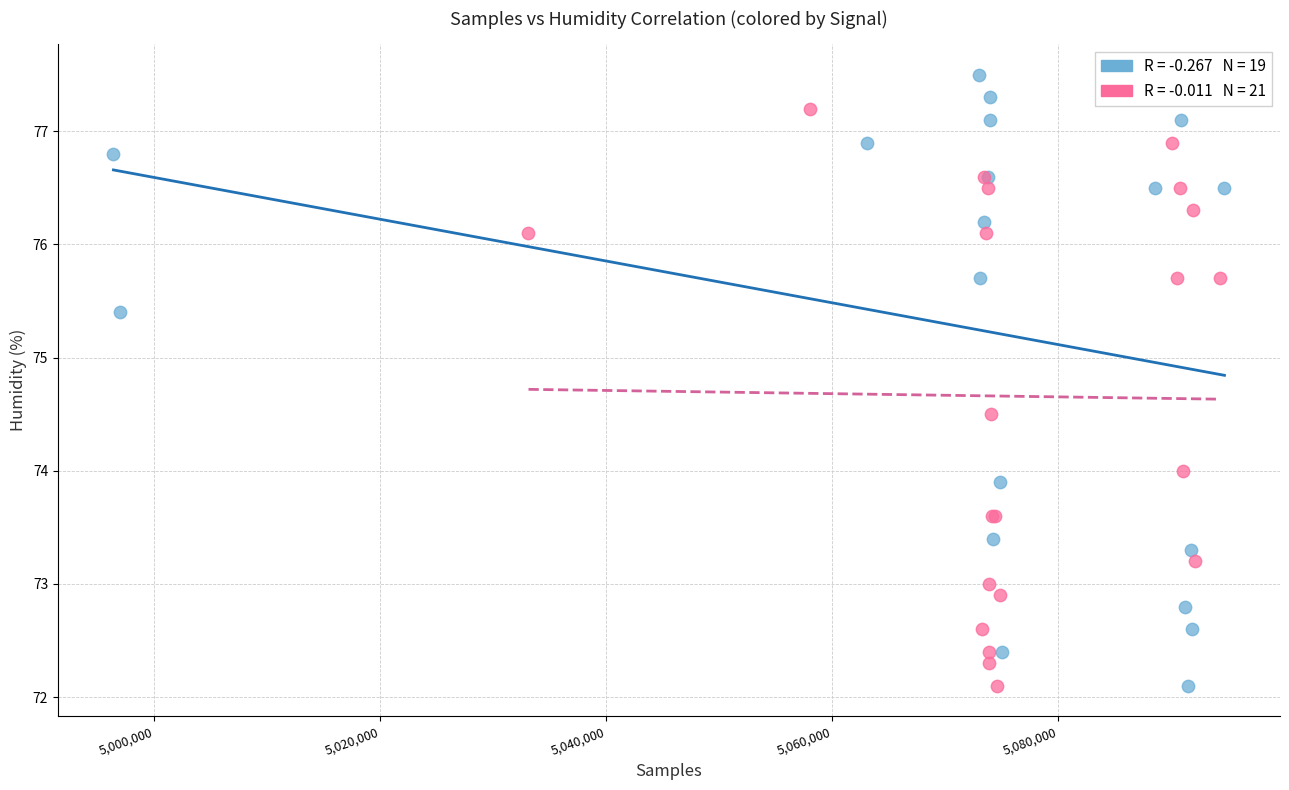

Which series contains the highest Y value?

Signal -85